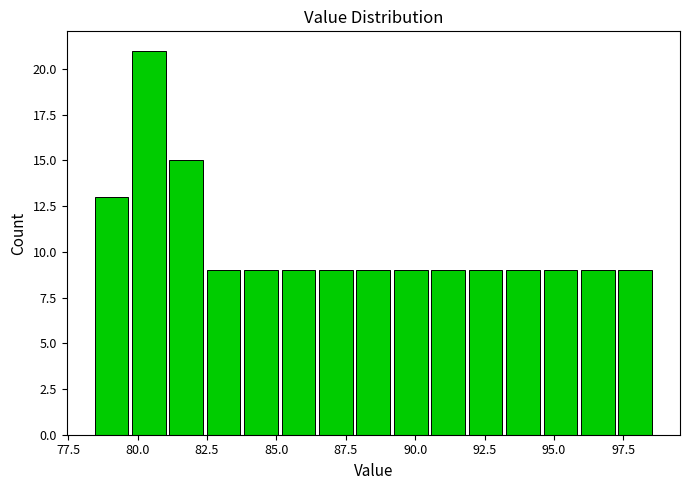

Read against the x-axis, roughly where is the centre of the tallest bar?

80.5